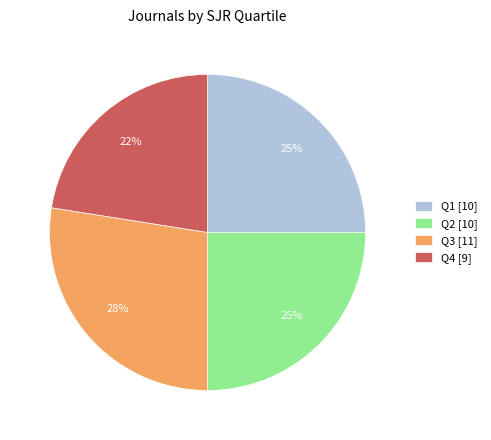

The Q3 slice represents 39% of the pie. True or false?

False